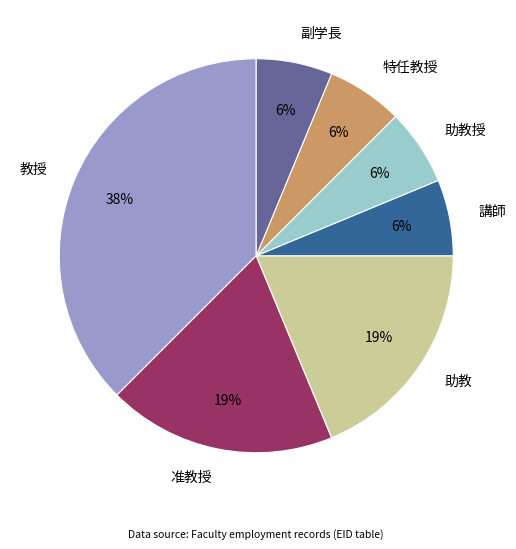

To the nearest percent, what is the average slice percentage?

14%